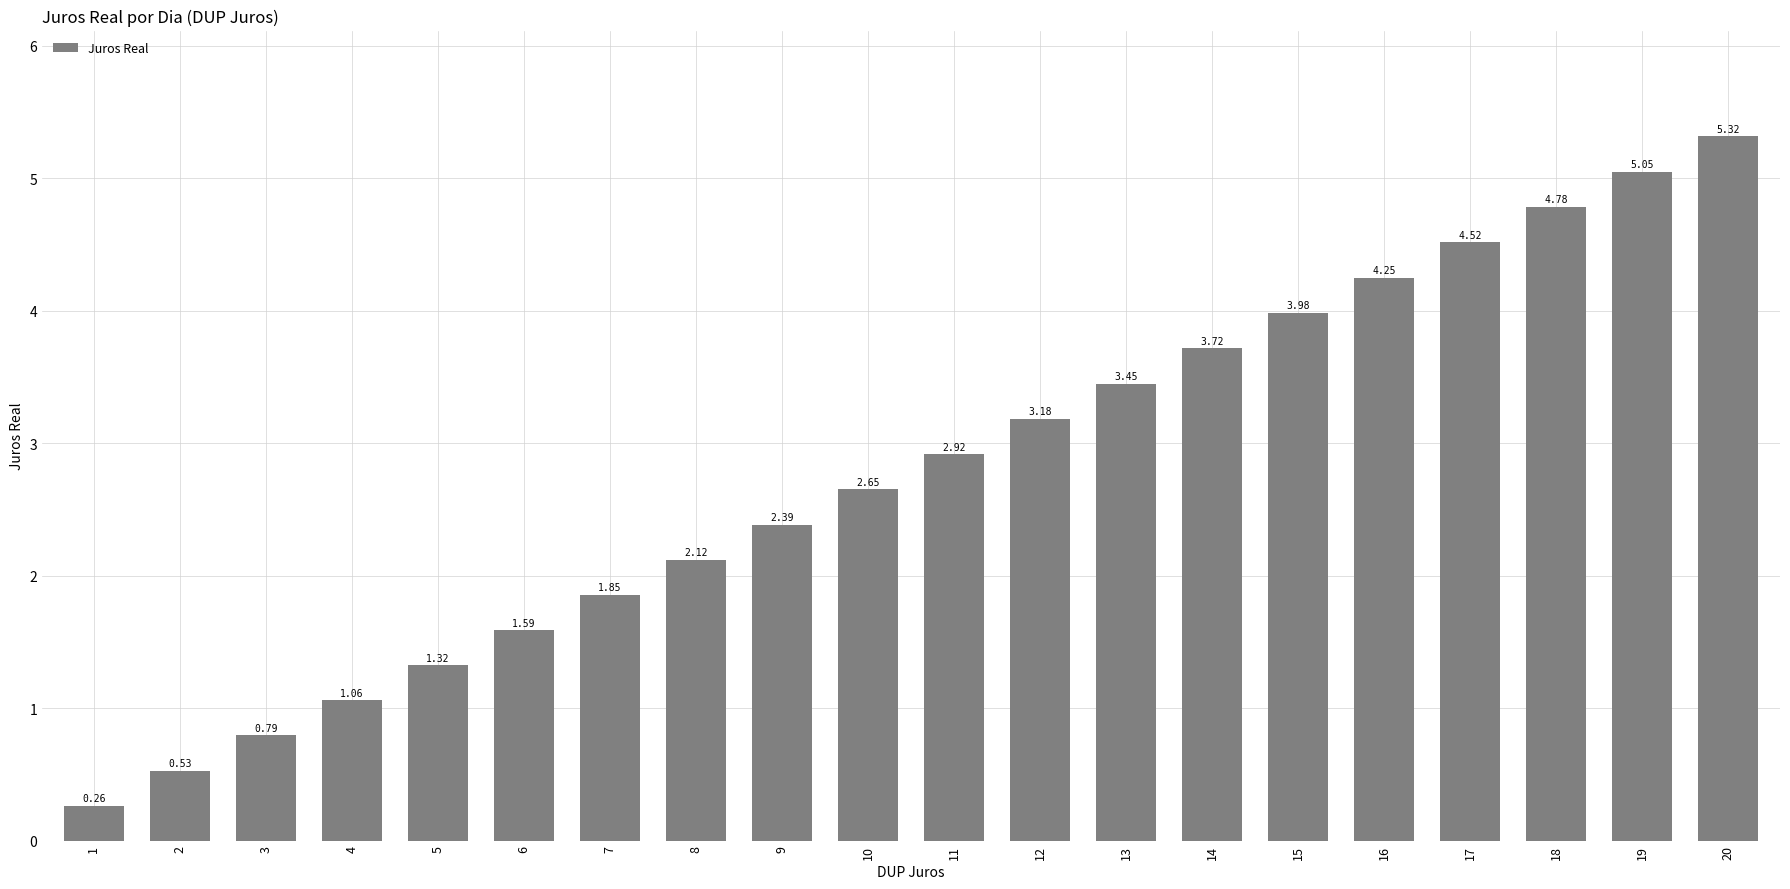

How many data points does each series have?

20